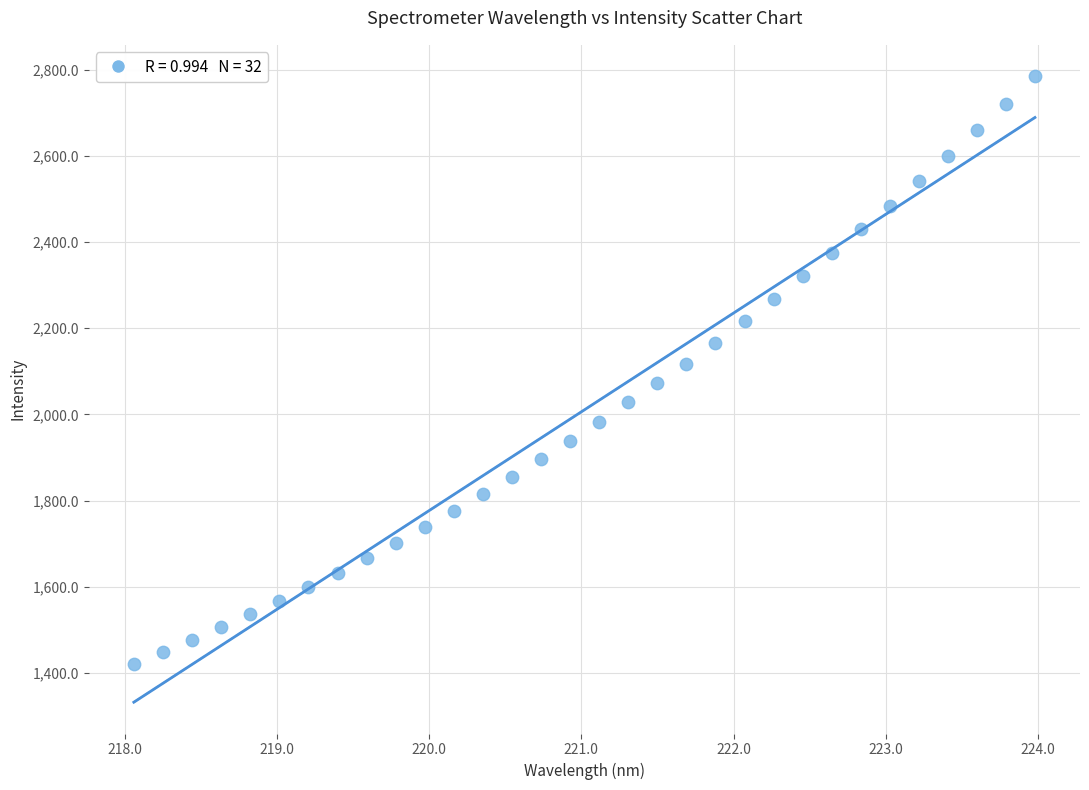

What is the range of Y values (max minus min)?

1363.2